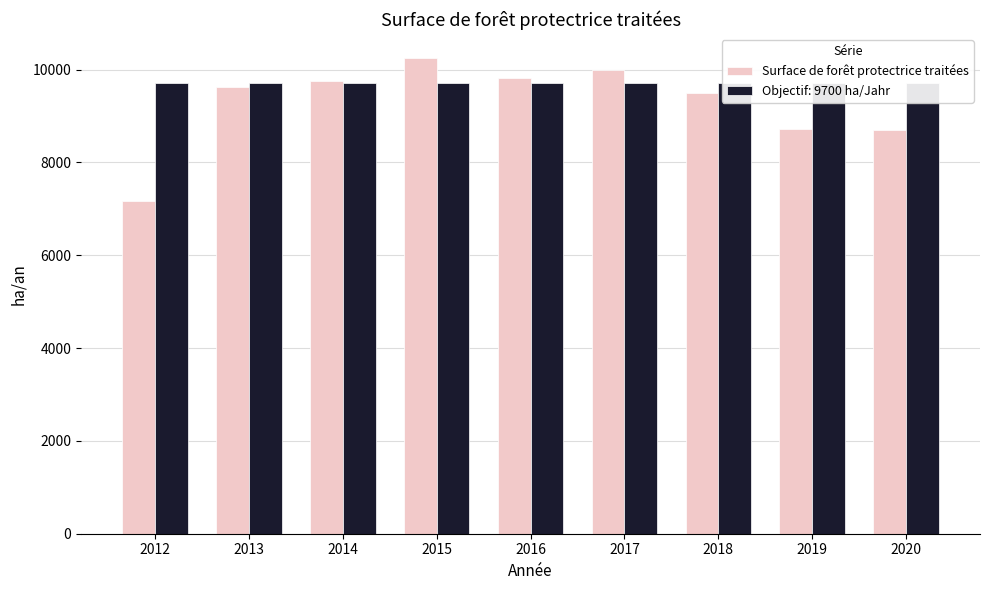

What is the approximate value at 2016?

9818.0